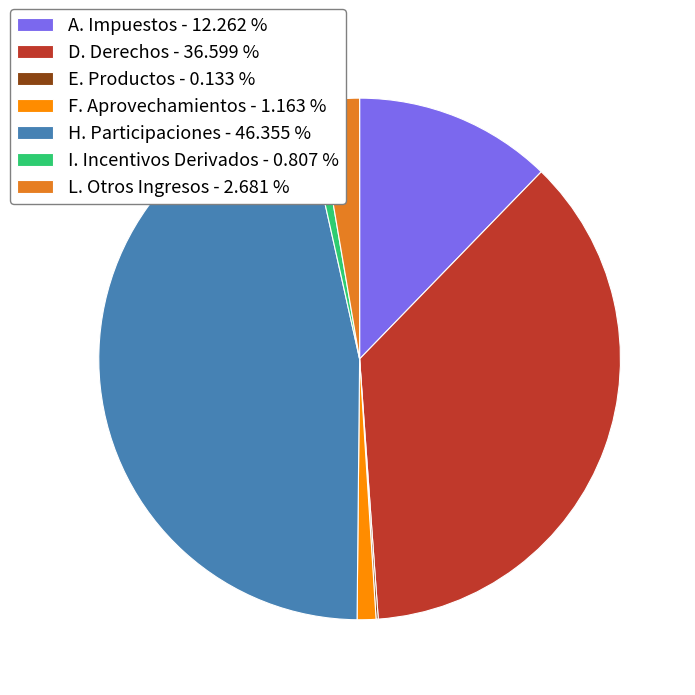

True or false: H. Participaciones accounts for 57% of the total.

False